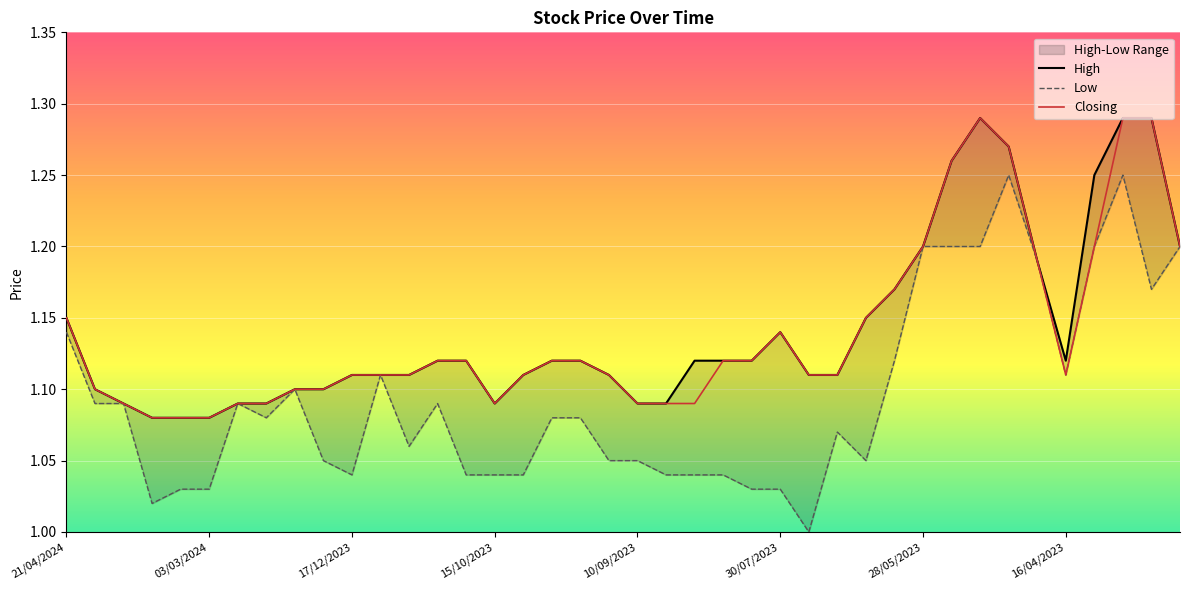

At 8, list the series in order from smallest to largest.

High, Low, Closing